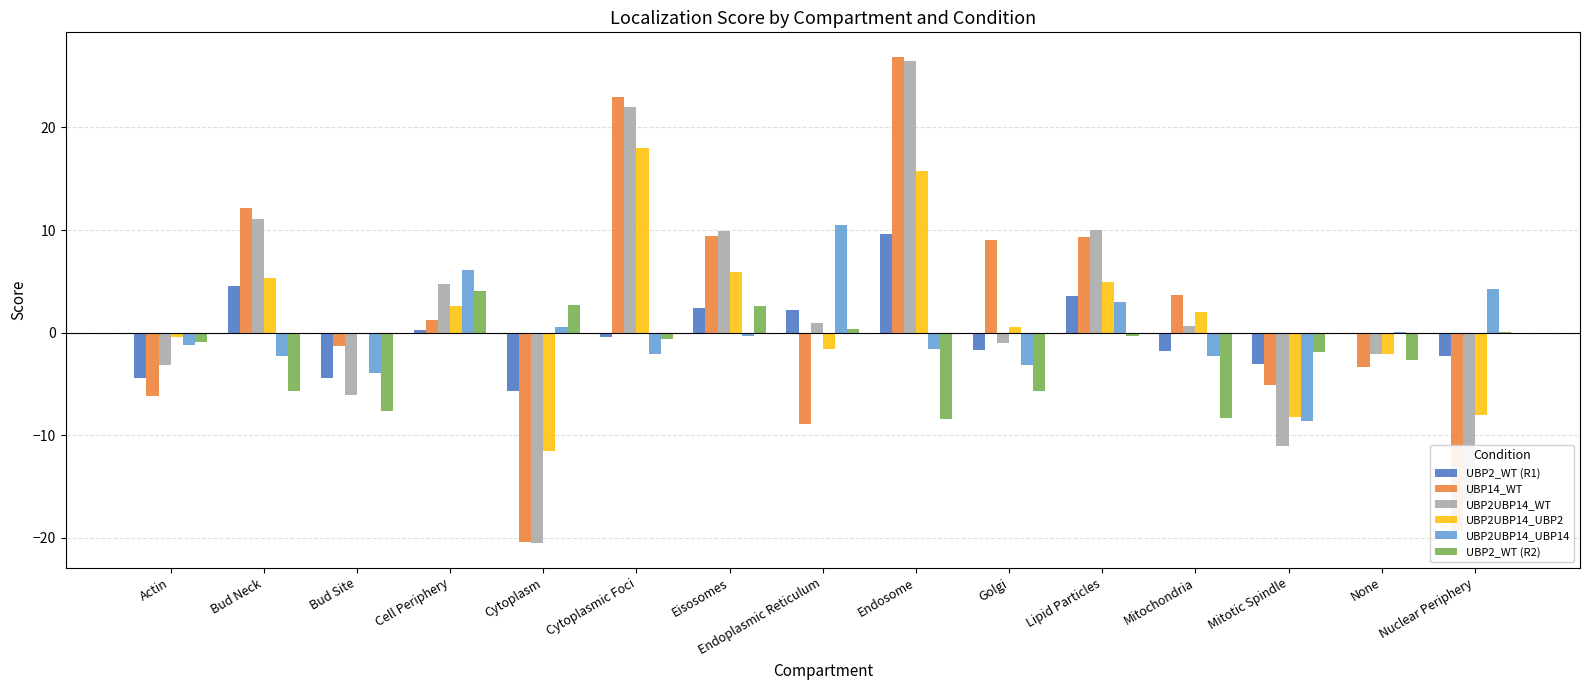

What is the maximum value for UBP2UBP14_UBP14?

10.5